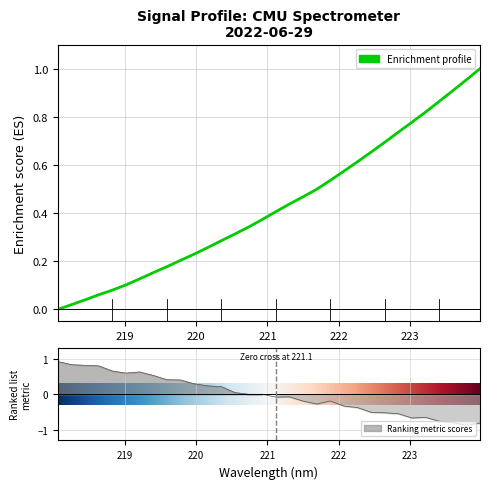

The chart shows a value of 0.2 at 219.589. True or false?

True